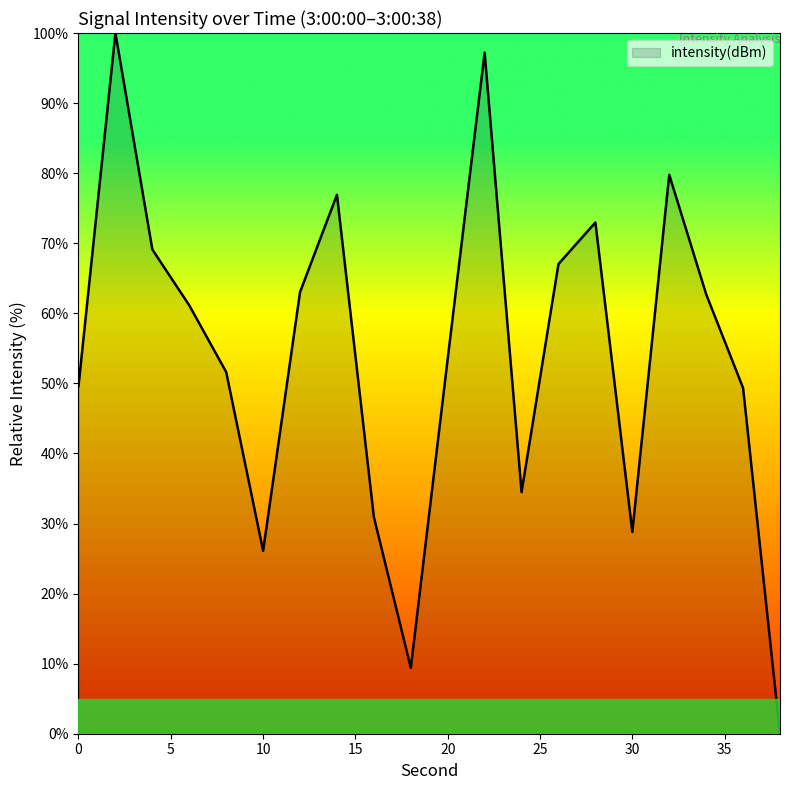

What is the greatest value displayed?

100.0